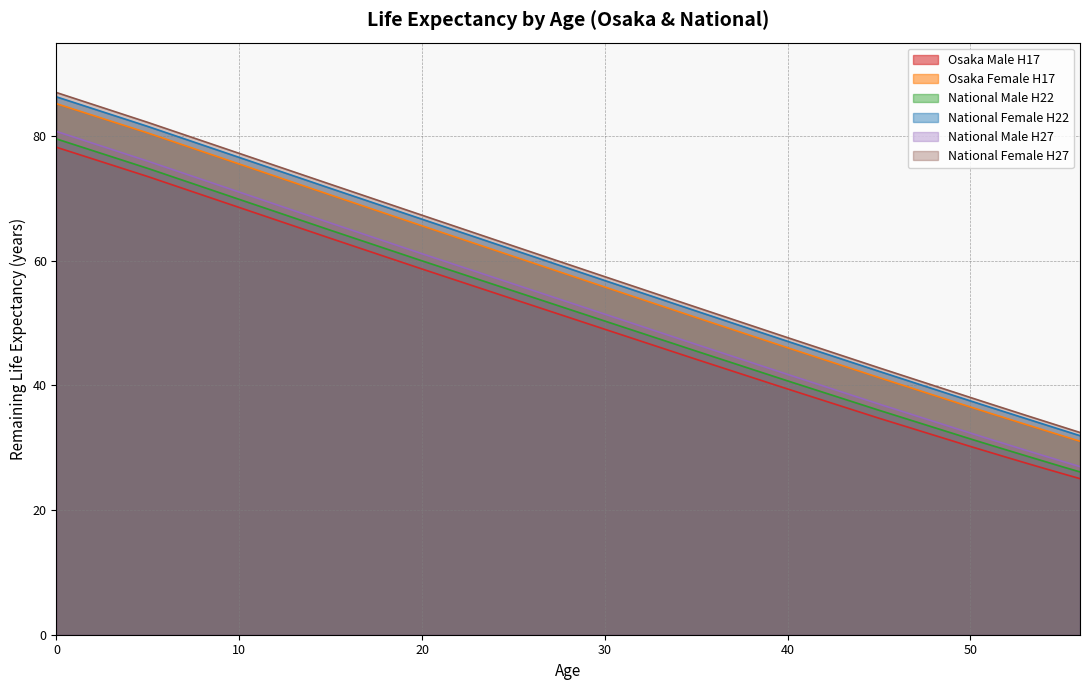

Does the chart display data point markers on the line(s)?

No